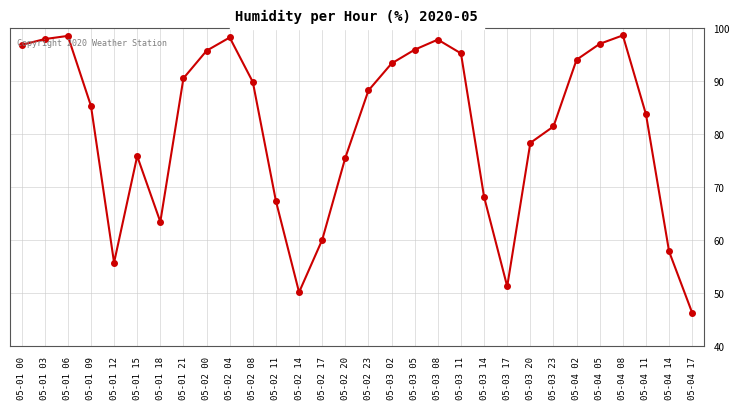

At which category does the data reach its first local peak?

05-01 06